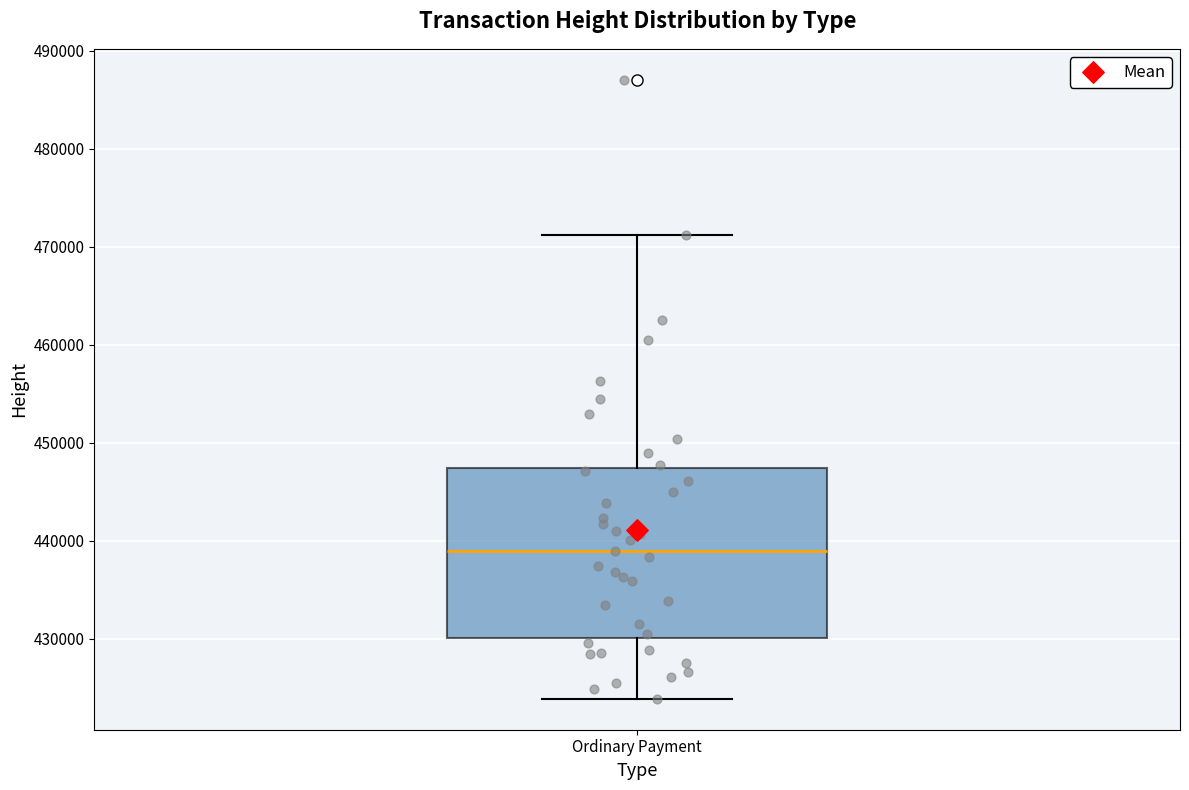

Where does the lower whisker of the box for Ordinary Payment end on the y-axis? The values are not printed on the chart, so give them approximately, as read against the axis.

424000